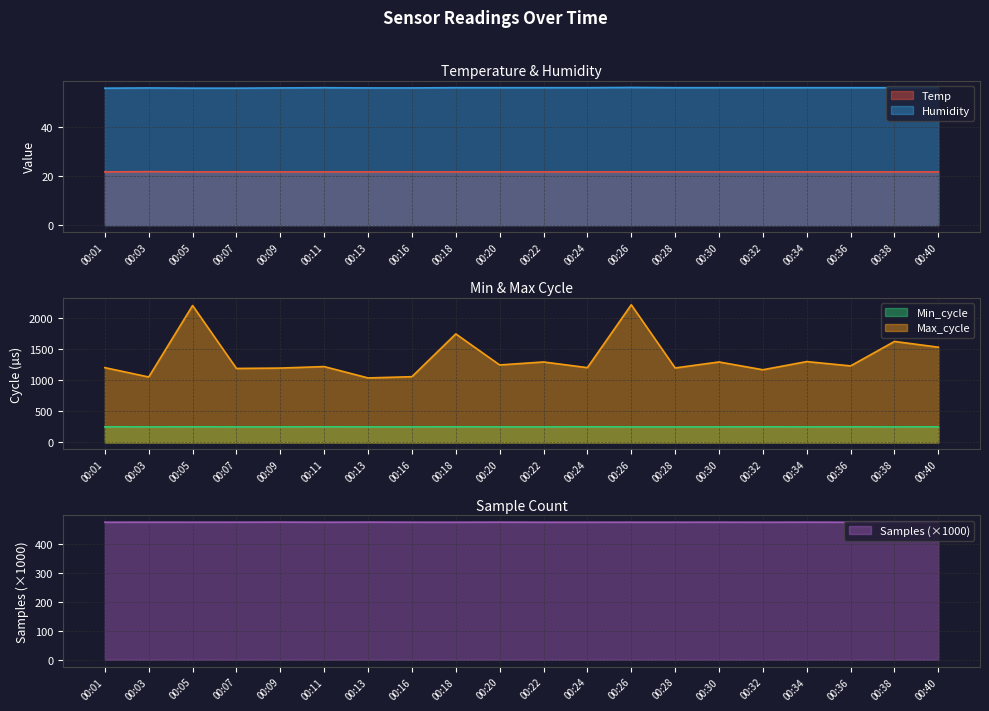

What are all the series names shown in the legend?

Temp, Humidity, Min_cycle, Max_cycle, Samples